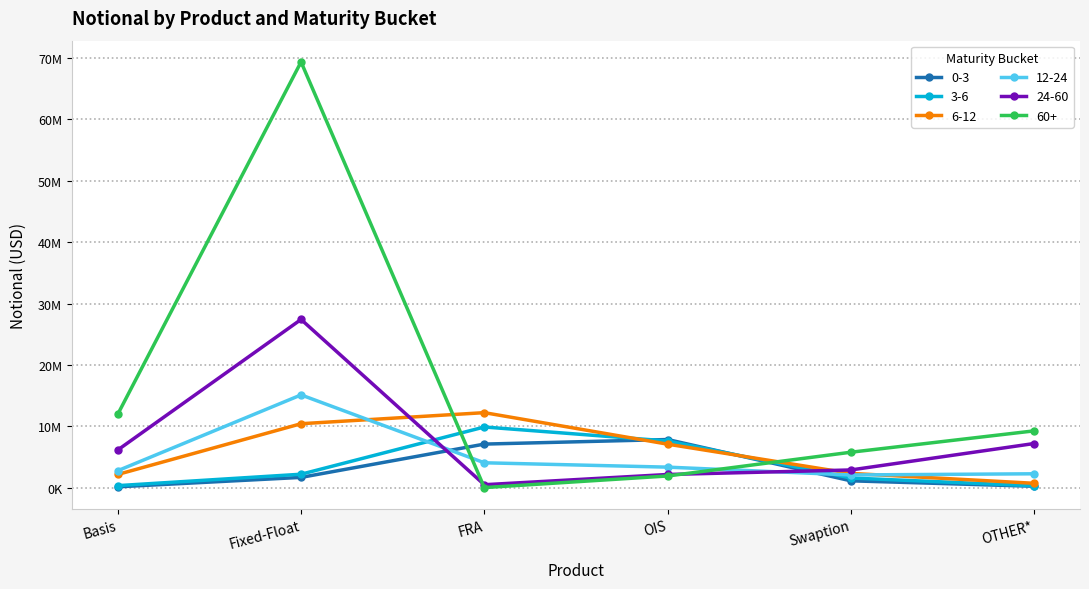

Where is the first local minimum for 24-60?

FRA